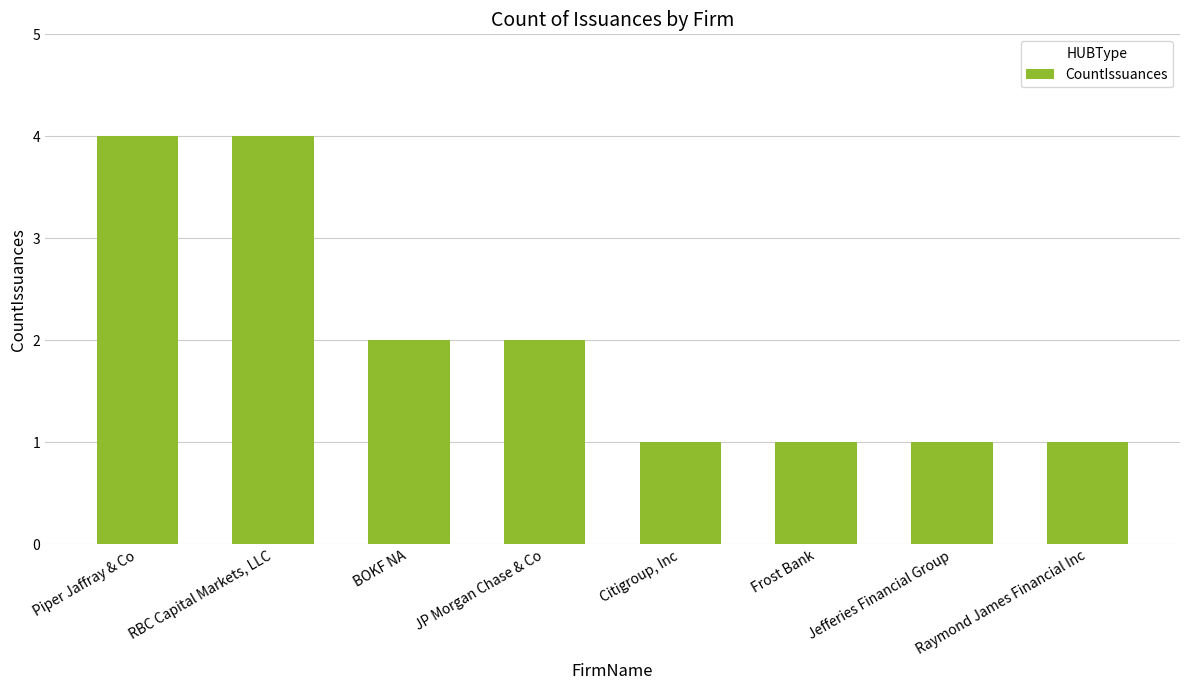

What value does the data have at RBC Capital Markets, LLC?

4